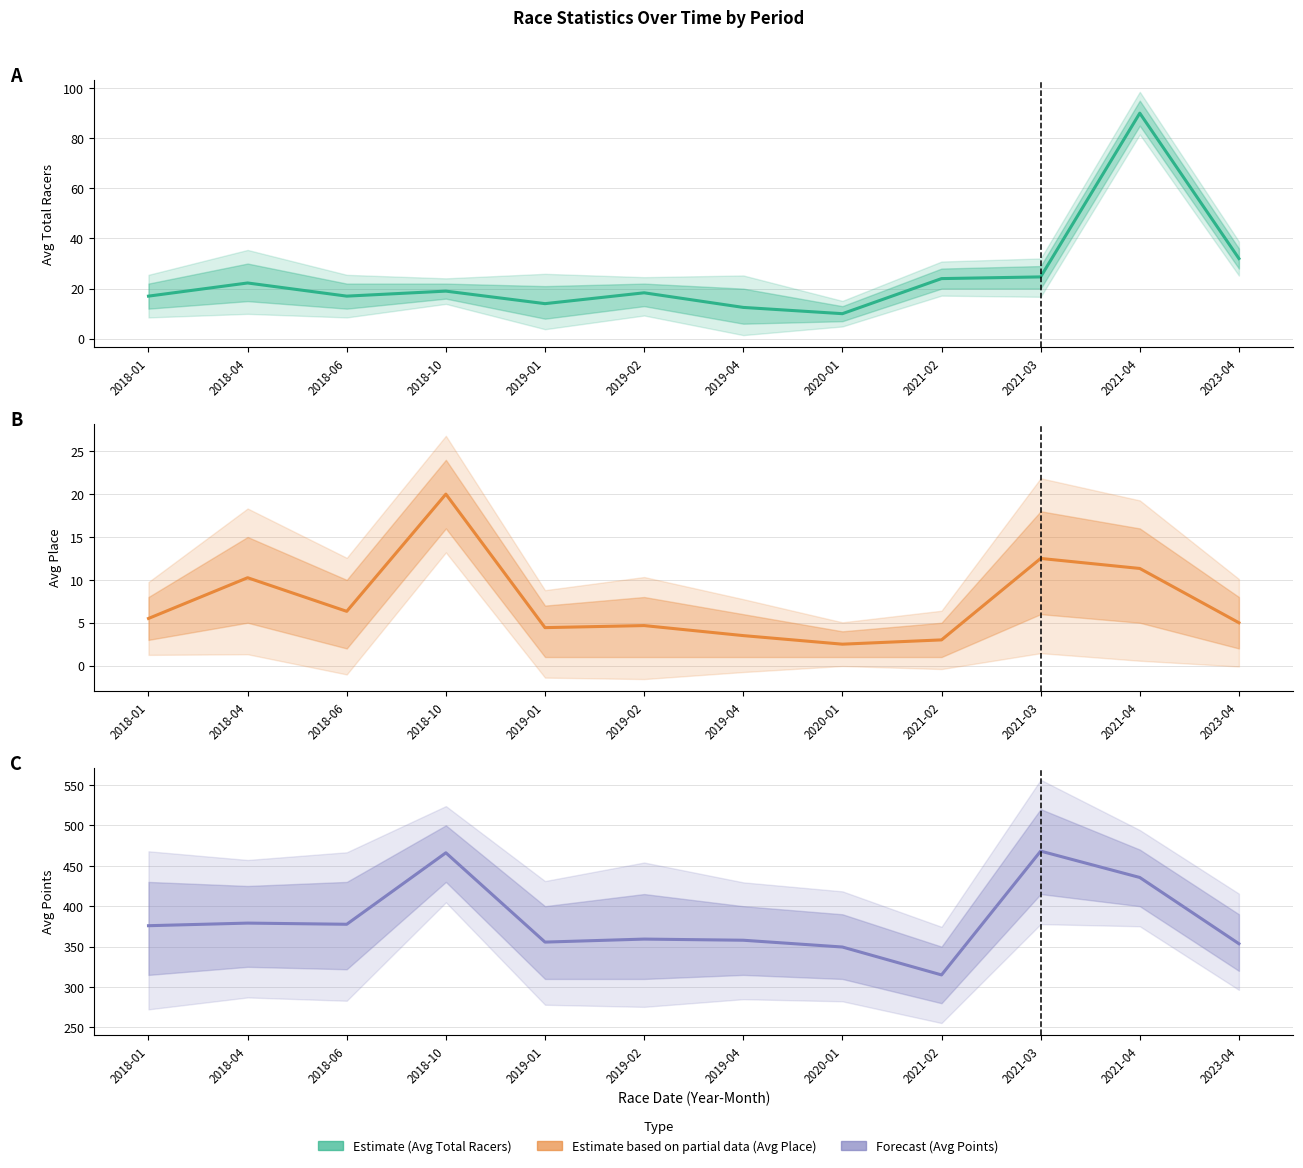

At which label does Avg Place reach its peak?

2018-10